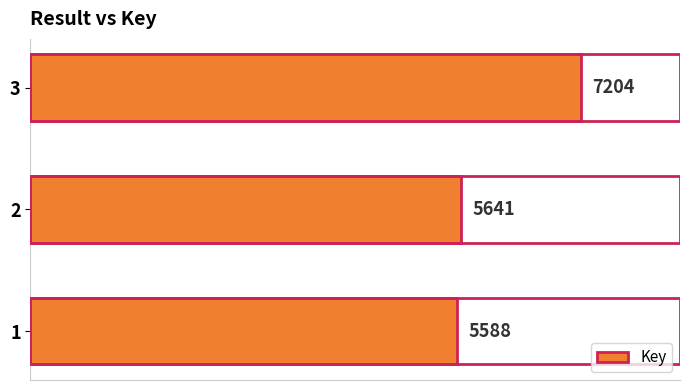

List the labels in order of value, largest first.

3, 2, 1